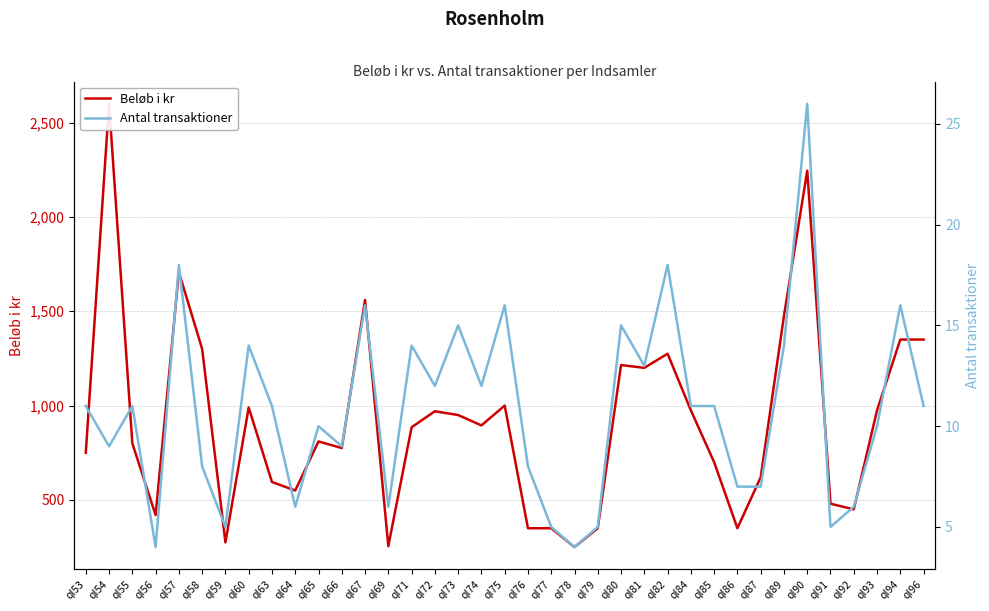

What is the total value across all series at ql92?

456